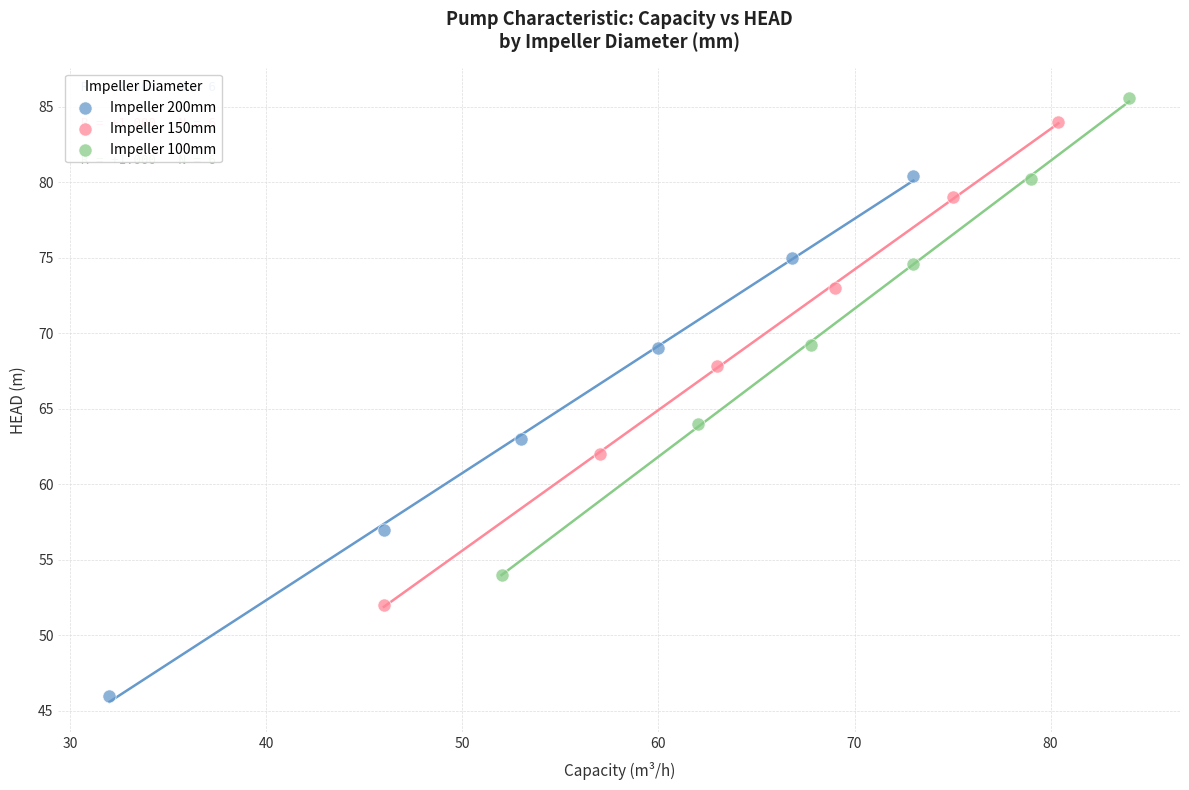

Which series has the widest spread of Y values?

Impeller 200mm